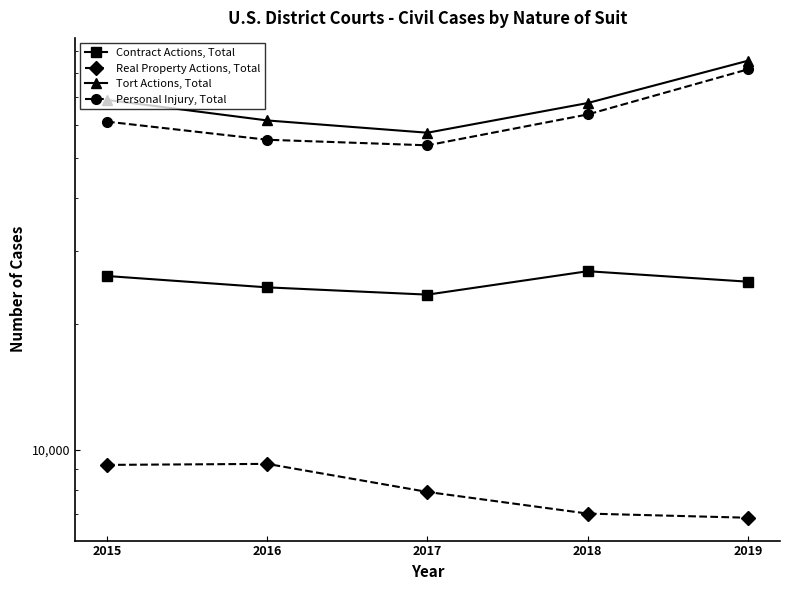

Reading left to right, what are all the values shown in this chart?

Contract Actions, Total: 26068	24486	23523	26768	25264
Real Property Actions, Total: 9195	9247	7920	7029	6870
Tort Actions, Total: 68879	61495	57467	67693	85483
Personal Injury, Total: 61093	55283	53609	63564	81530